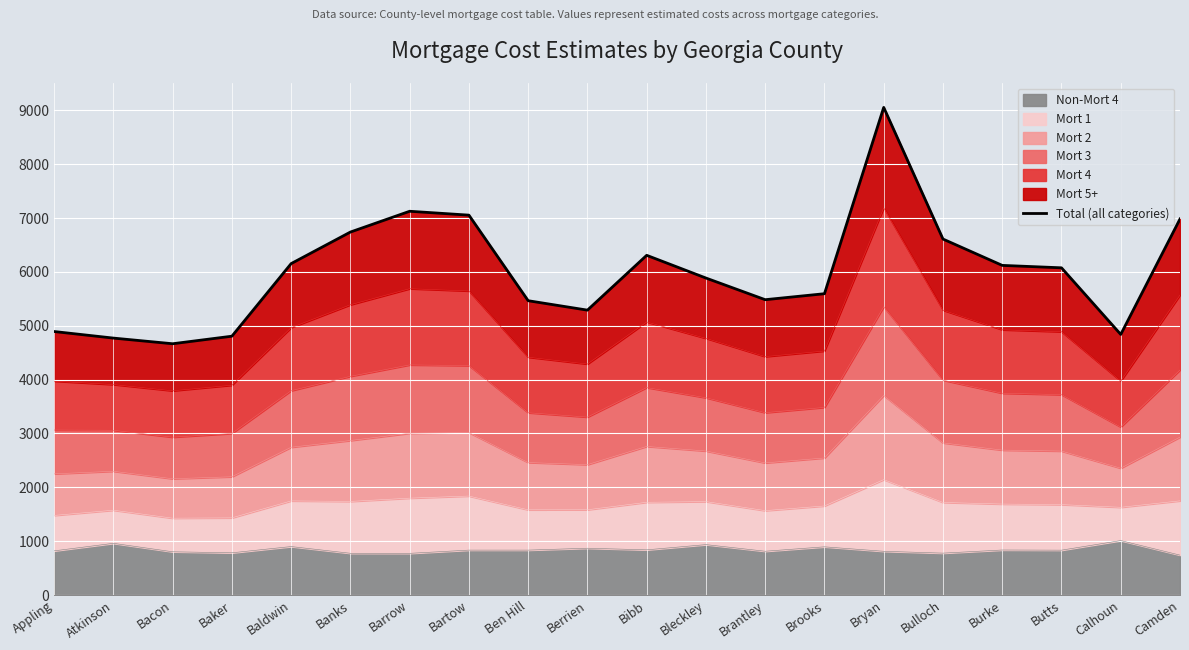

Where is the data nearest to the value 6860?

Banks